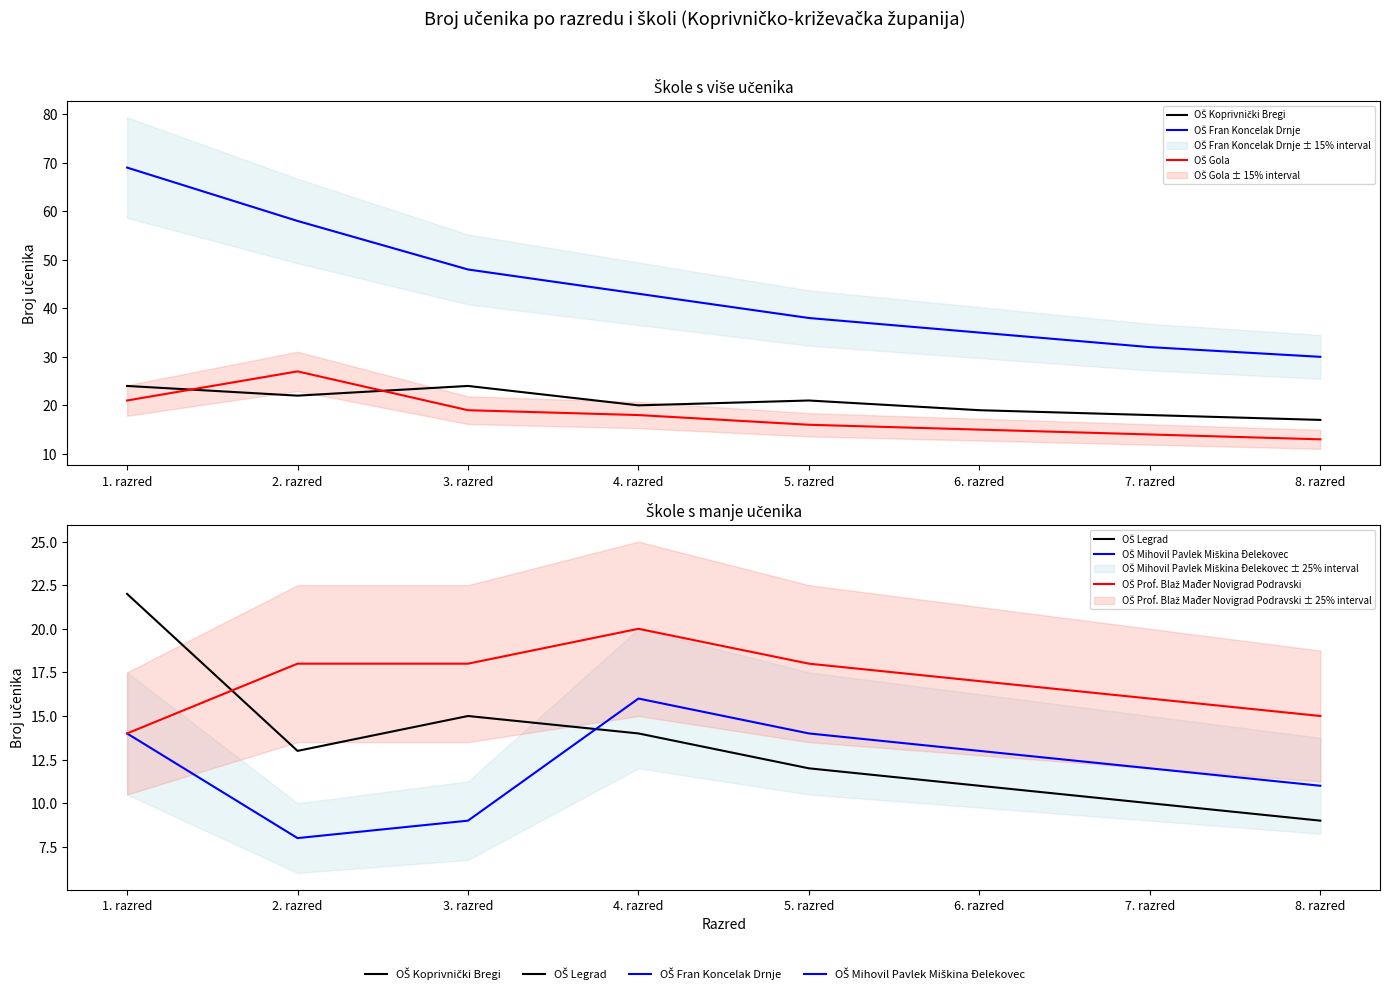

How many lines are shown in the chart?

6